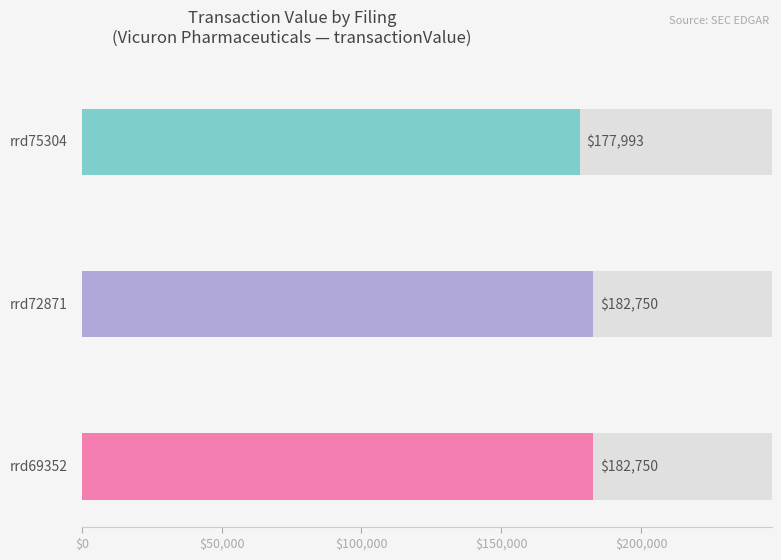

What is the difference between the transactionValue values at rrd69352.xml and rrd75304.xml?

4757.0